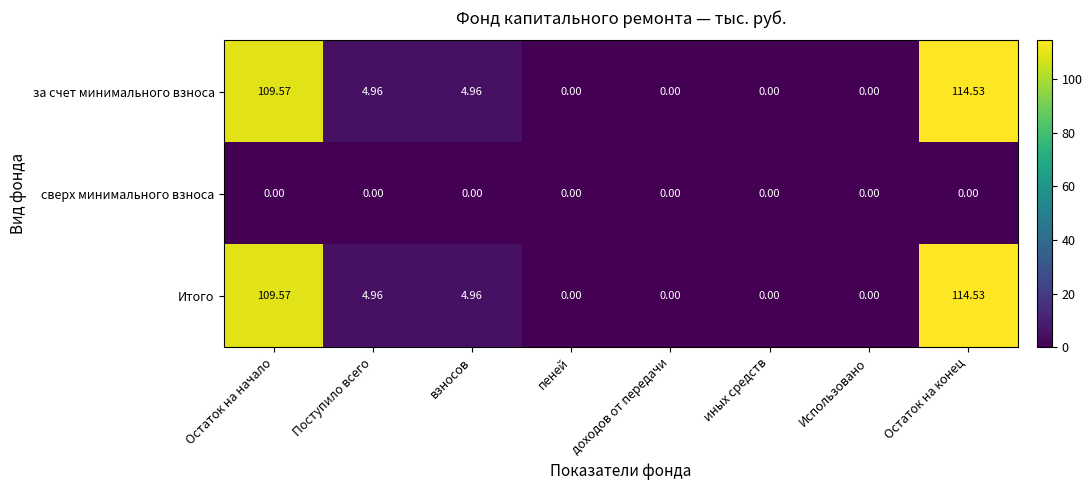

At which category is the sum across all series the highest?

Остаток на конец